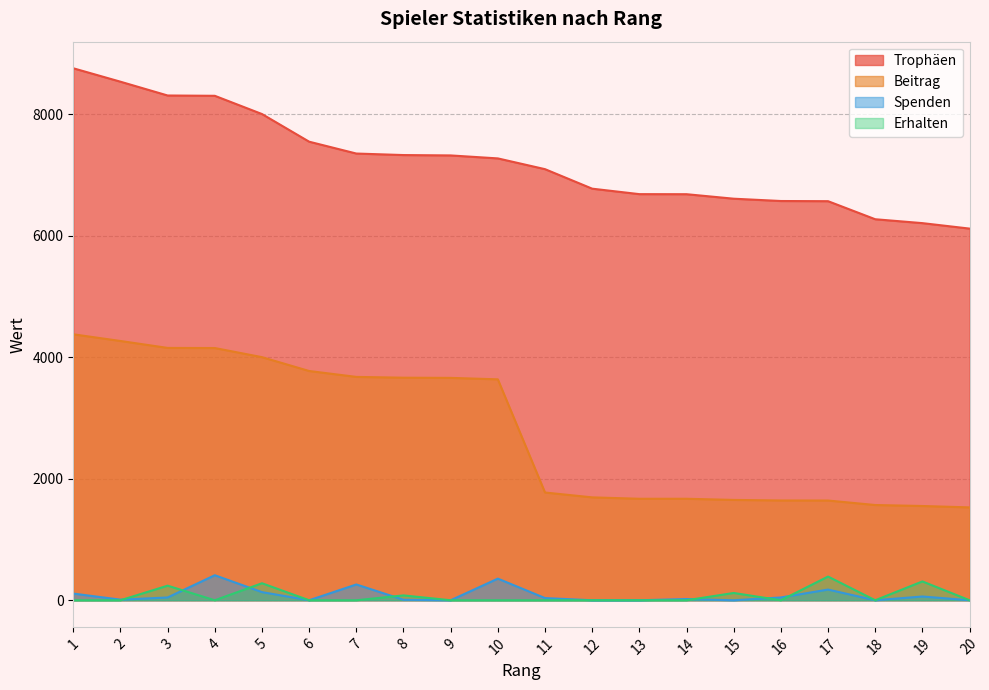

How many values in Erhalten are above zero?

6